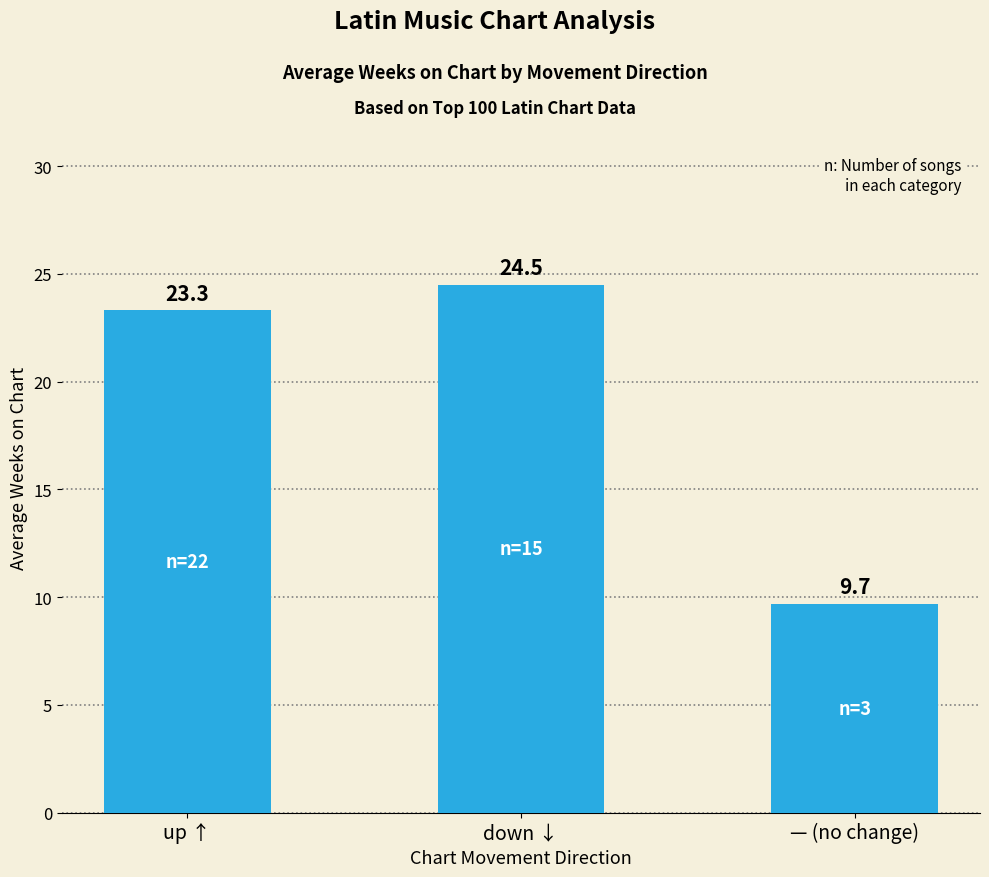

What is the label of the 2nd bar from the left?

down ↓